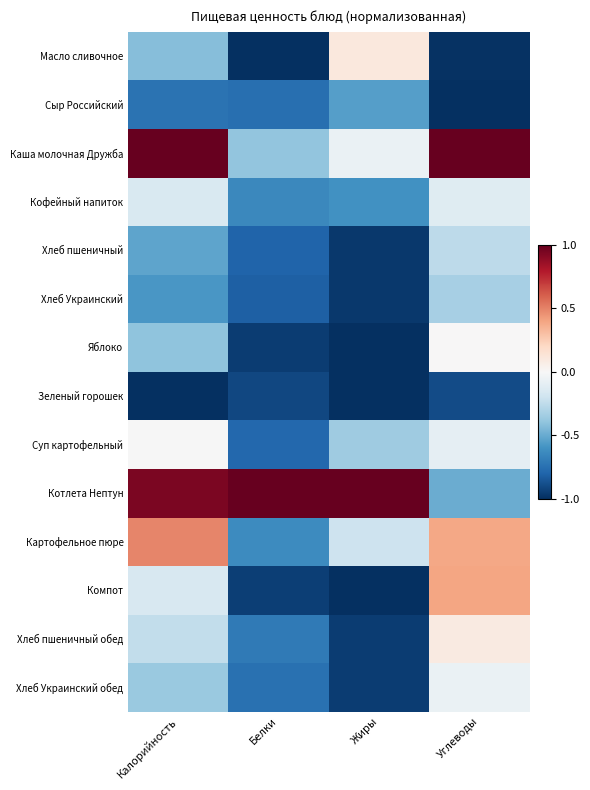

Which label corresponds to the smallest value in the chart?

Белки